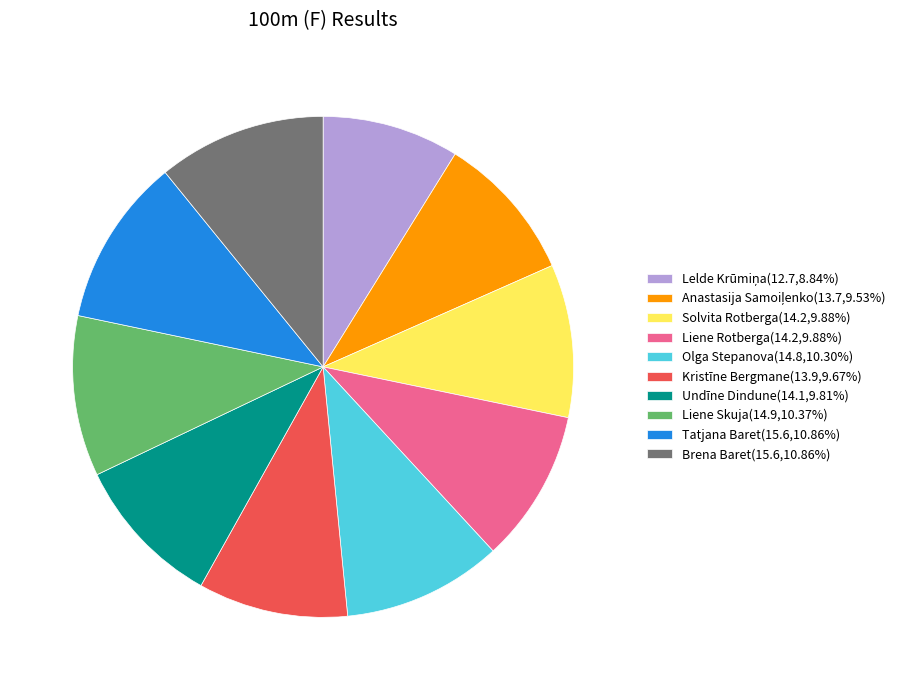

True or false: Solvita Rotberga accounts for 23% of the total.

False